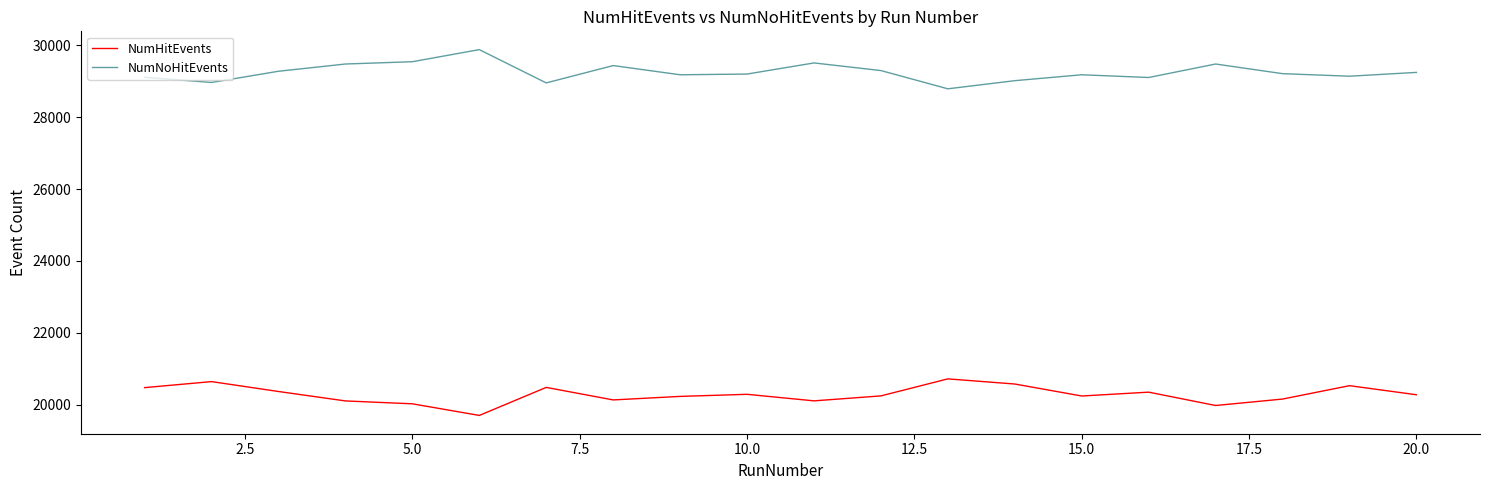

True or false: NumNoHitEvents and NumHitEvents cross at least once.

False